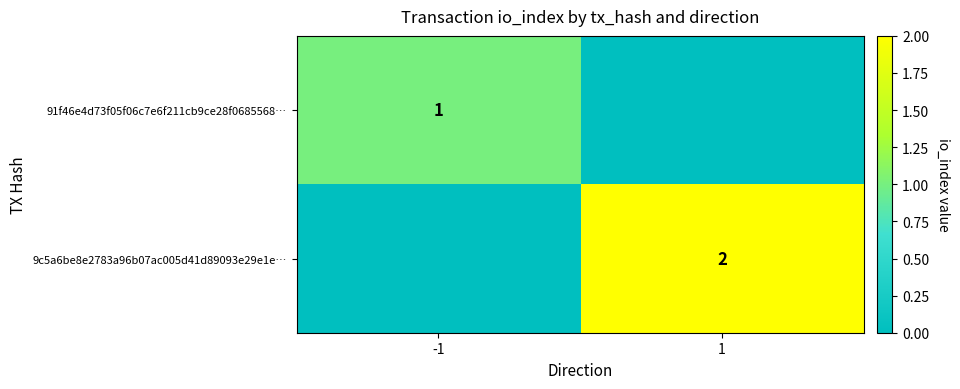

Is the value of 9c5a6be8e2783a96b07ac005d41d89093e29e1e… at 1 greater than the value of 91f46e4d73f05f06c7e6f211cb9ce28f0685568… at -1?

Yes